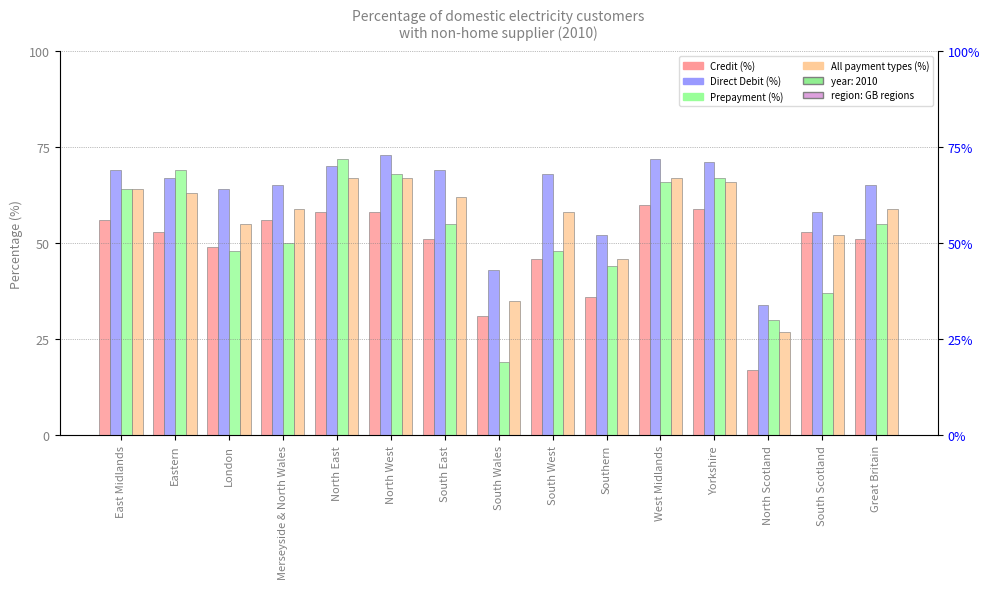

Which series changed the most between South East and North Scotland?

Direct Debit (%)